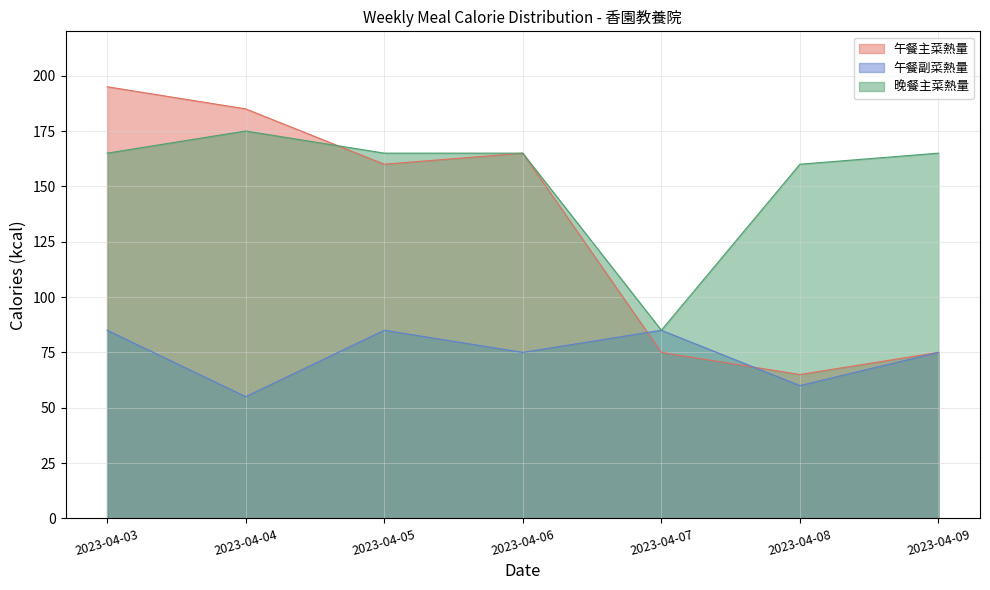

True or false: 午餐副菜熱量 has more than 0 points higher than both neighbors.

True